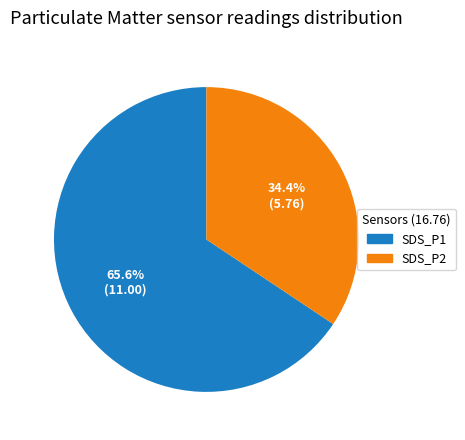

What is the total percentage of SDS_P1 and SDS_P2?

100.0%